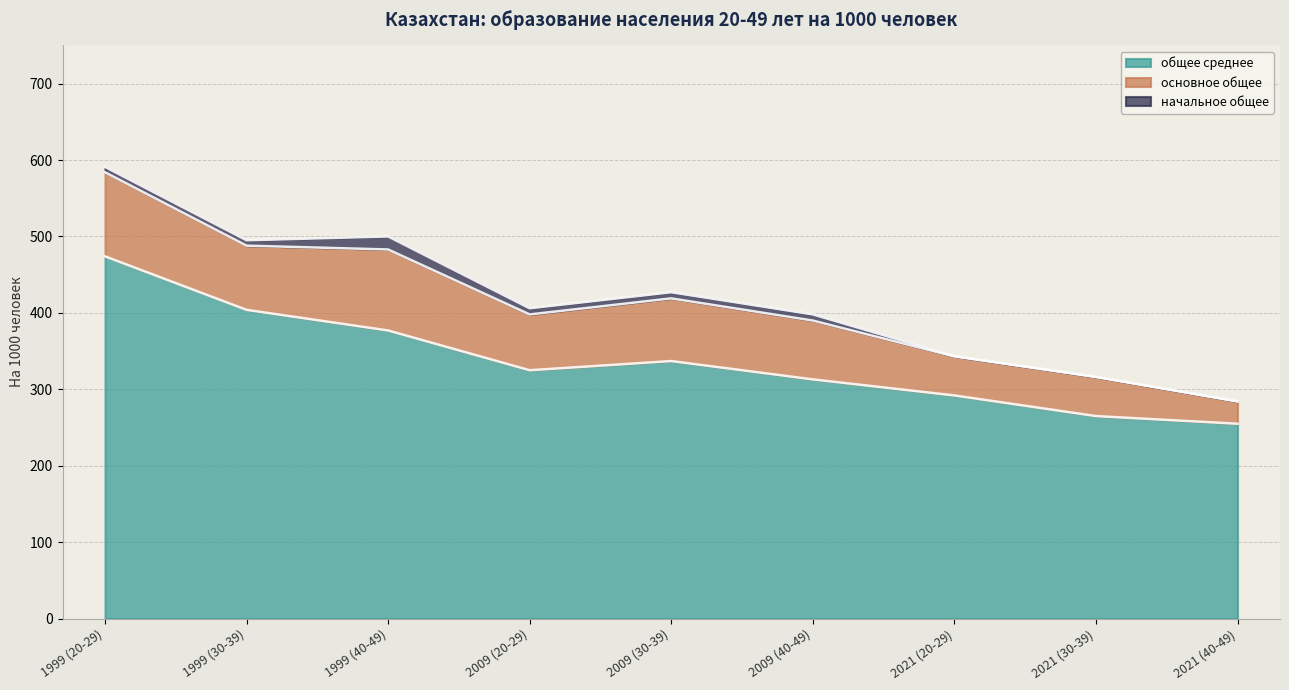

What is the greatest value displayed?

474.0